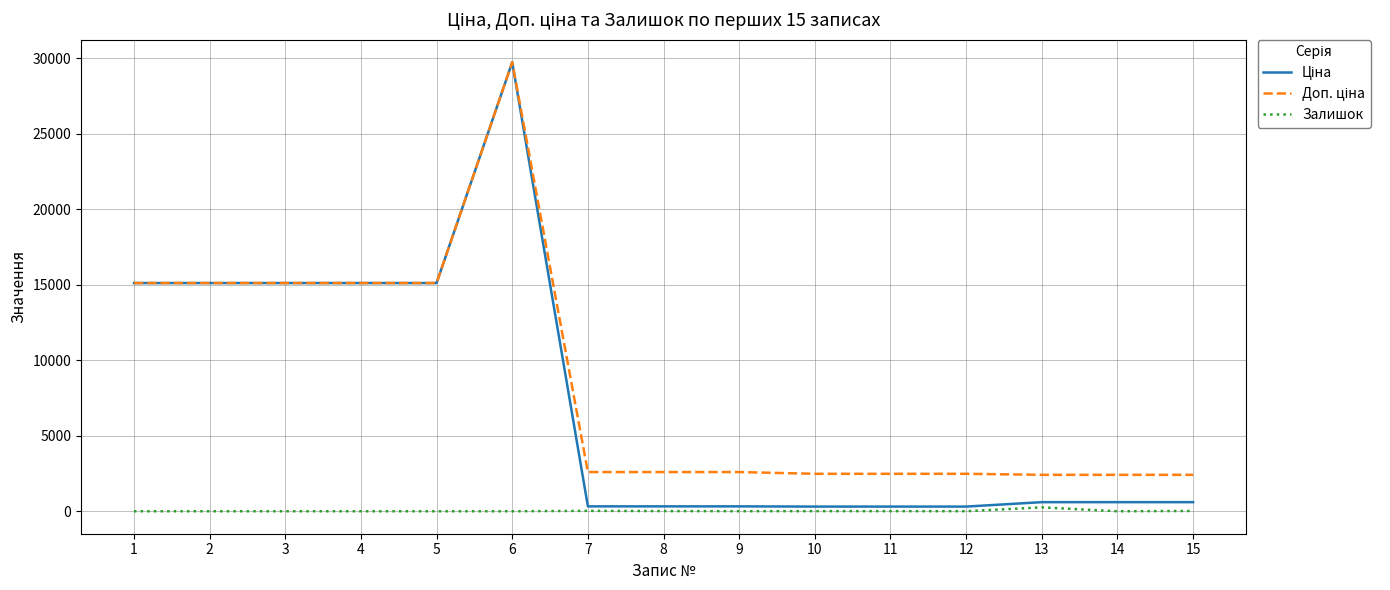

At which category is the sum across all series the highest?

6